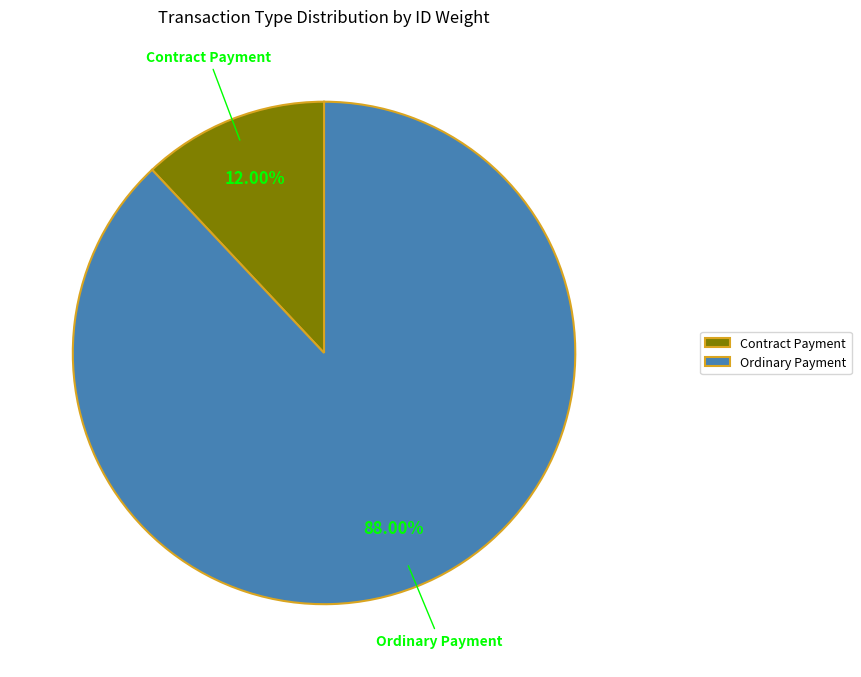

Is it true that Ordinary Payment is 88% of the pie?

True